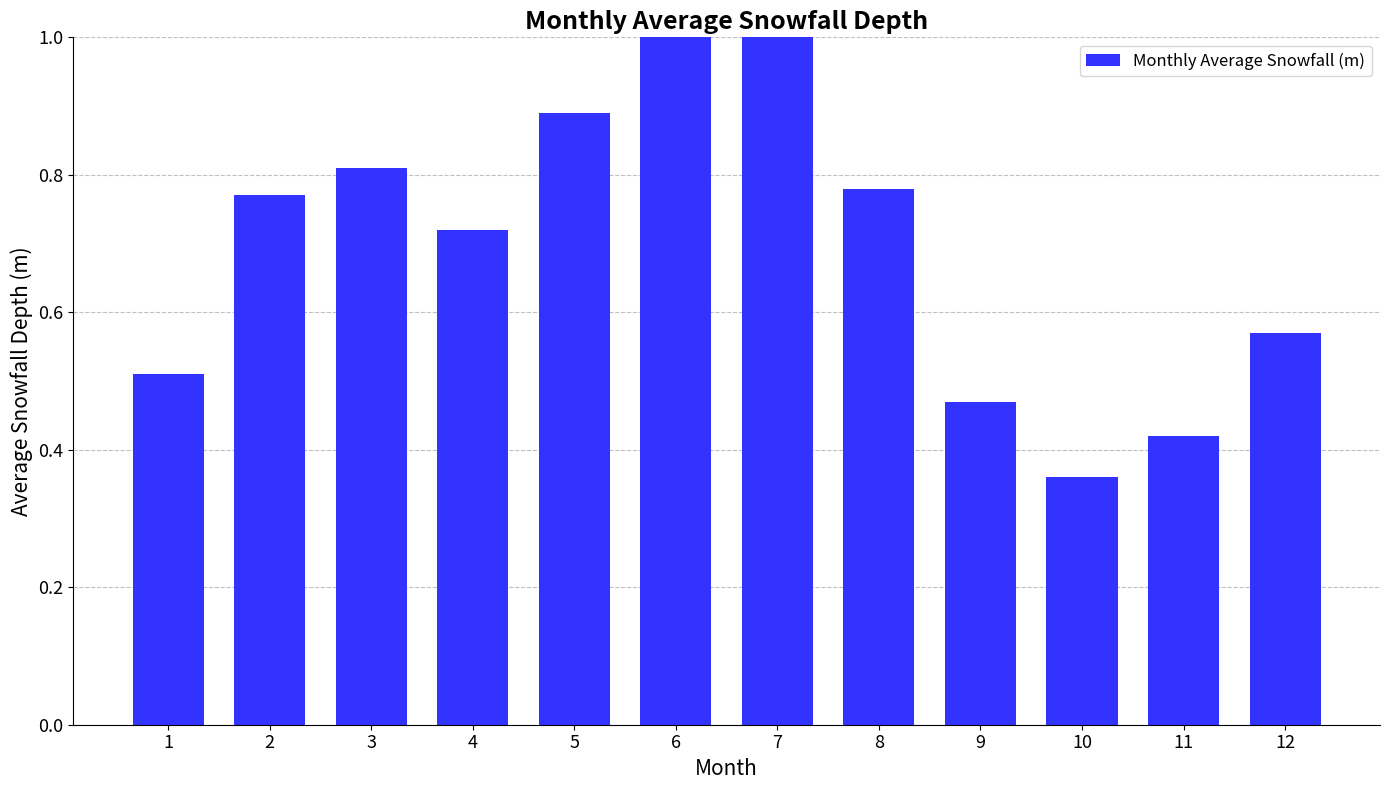

What value does the data have at 9?

0.5